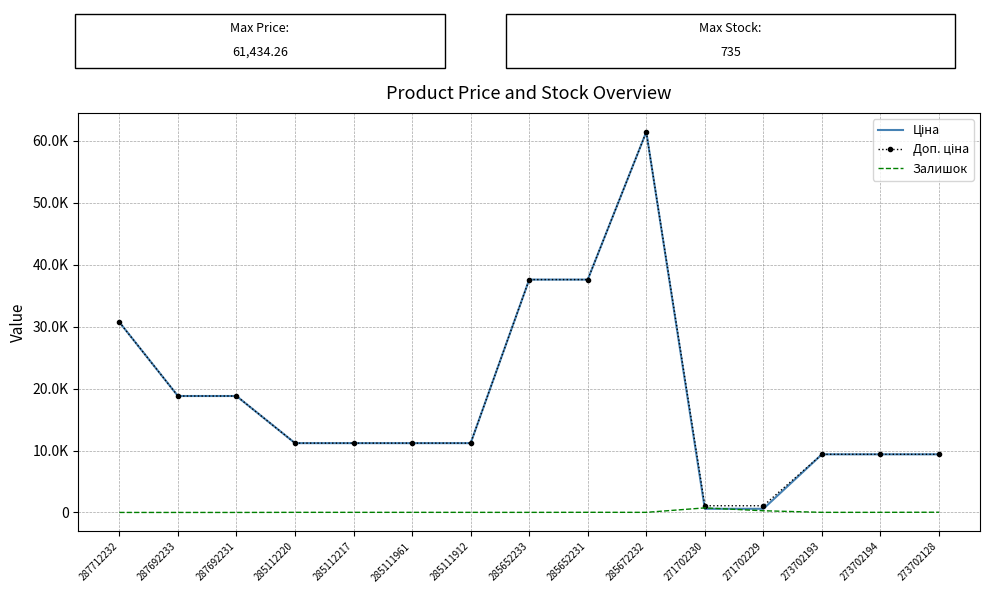

Which label corresponds to the largest value in the chart?

285672232